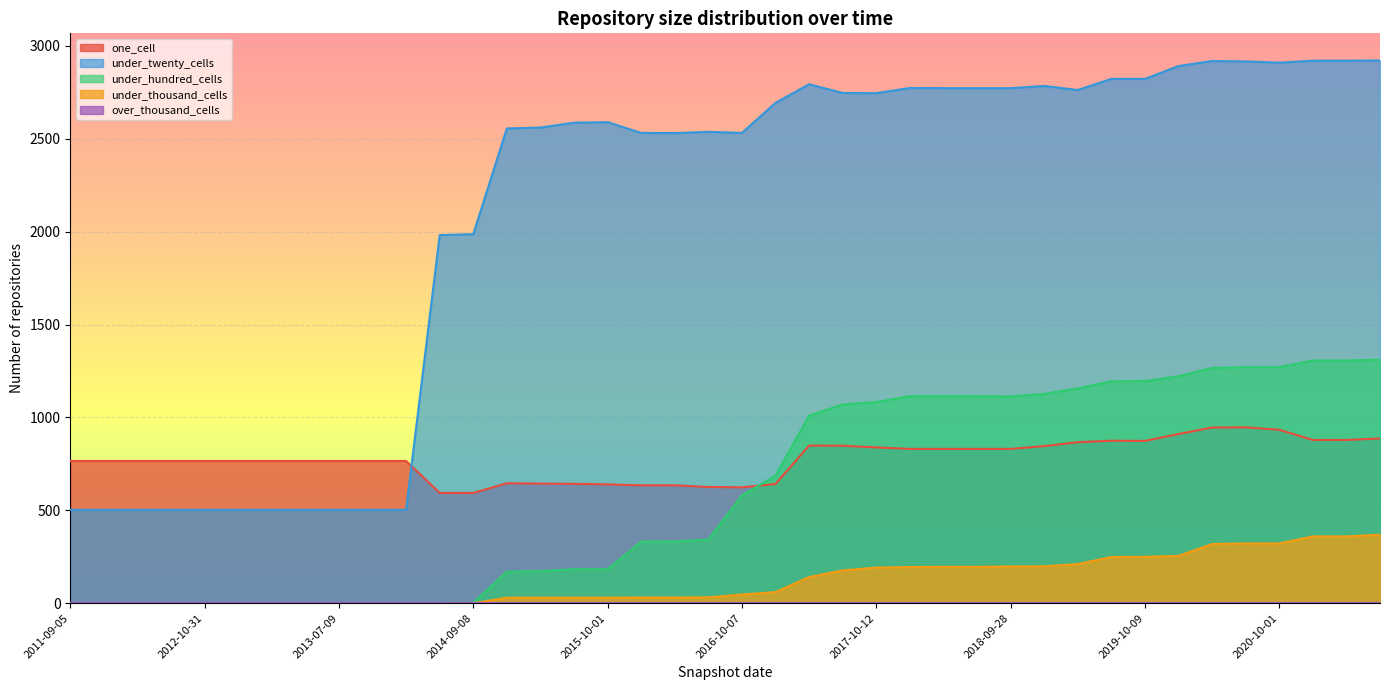

What is the lowest value of the one_cell series?

594